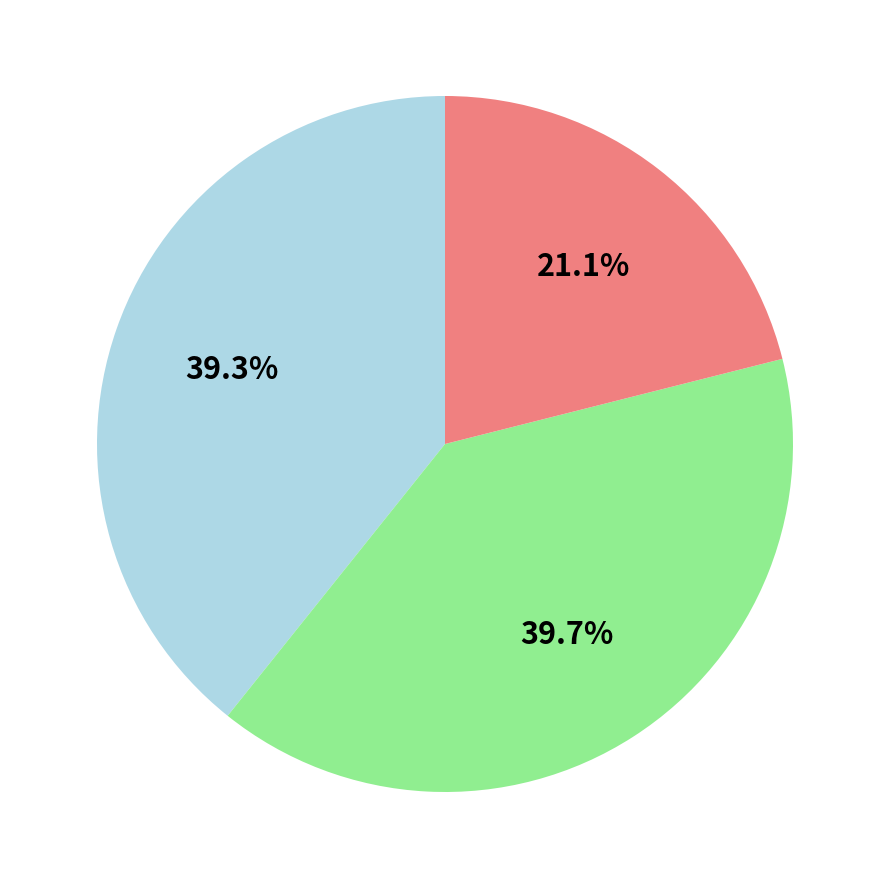

Count the number of slices in the pie.

3